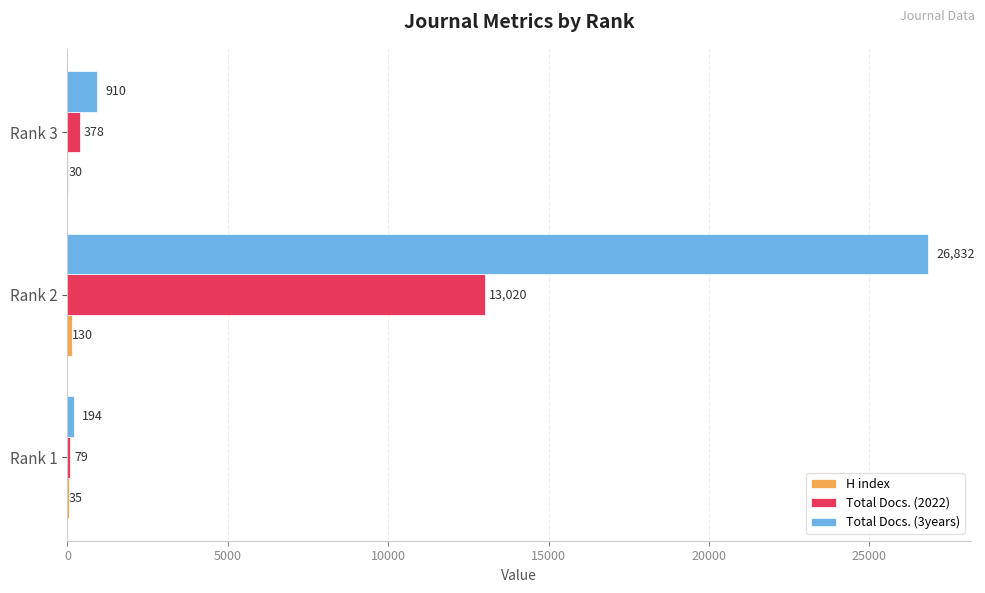

Which series changed the most between Rank 1 and Rank 2?

Total Docs. (3years)